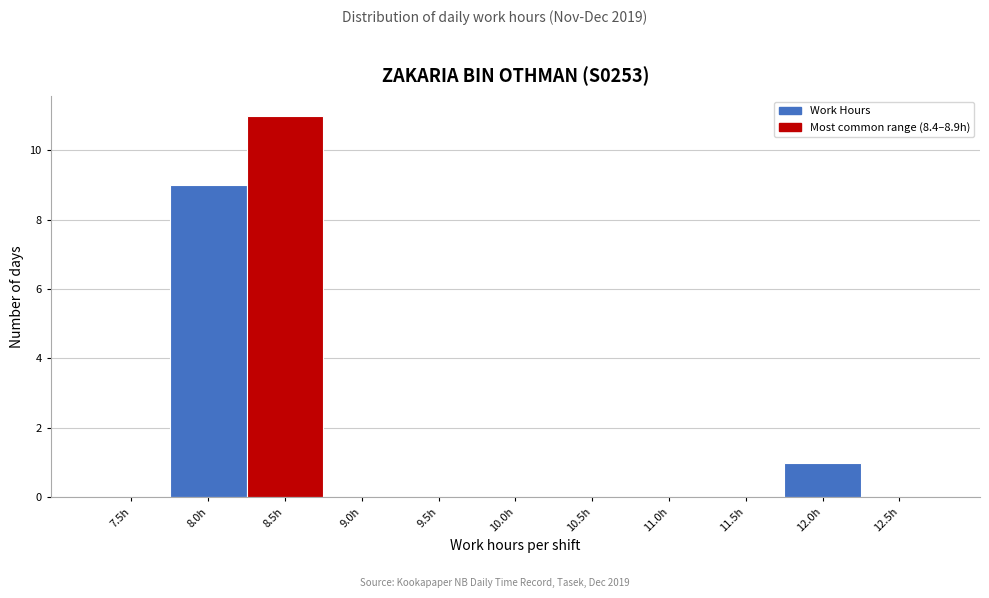

Reading left to right, extract all data points from this chart.

7.5h=0	8.0h=9	8.5h=11	9.0h=0	9.5h=0	10.0h=0	10.5h=0	11.0h=0	11.5h=0	12.0h=1	12.5h=0